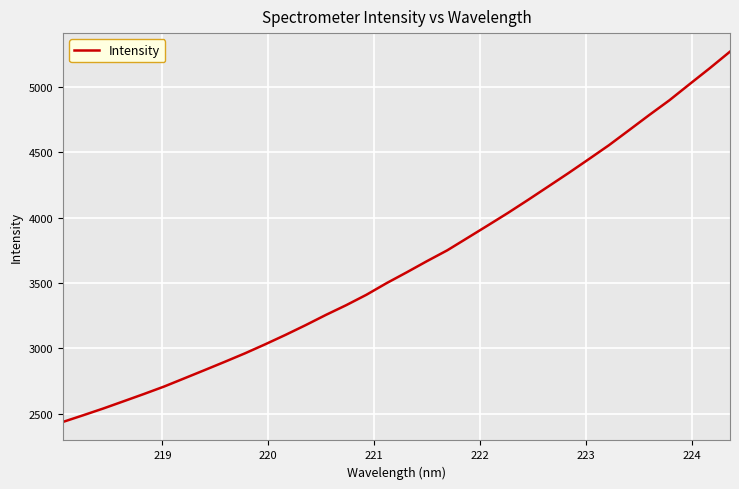

What is the minimum value shown in the chart?

2437.4